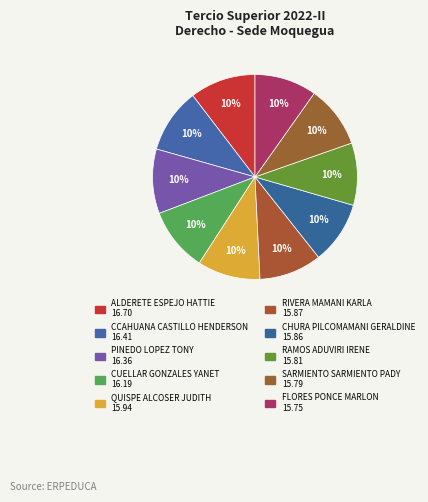

Is there a majority slice in this chart?

No